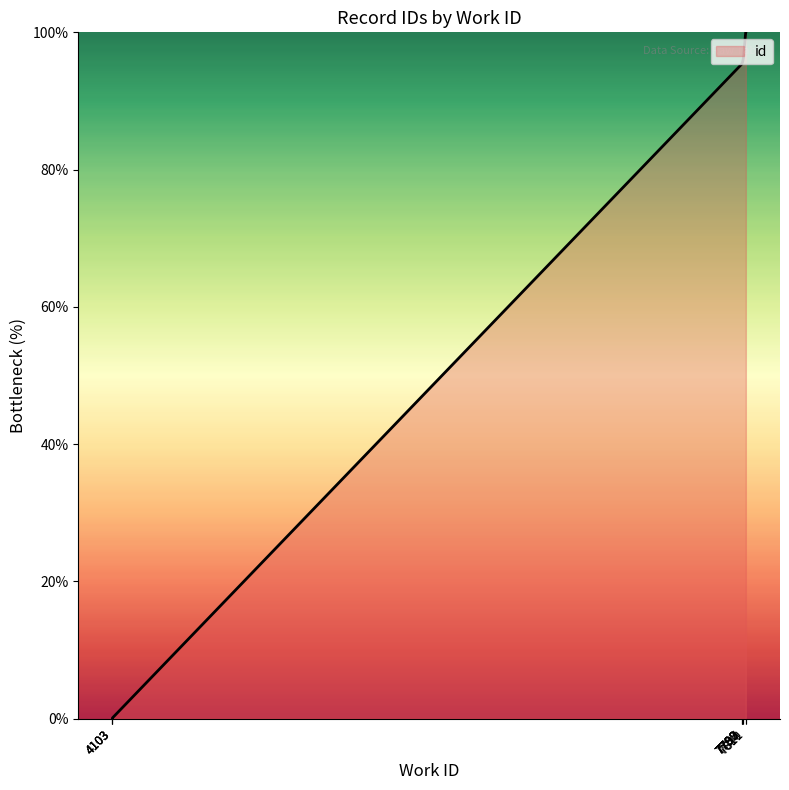

Does the chart have visible grid lines?

No